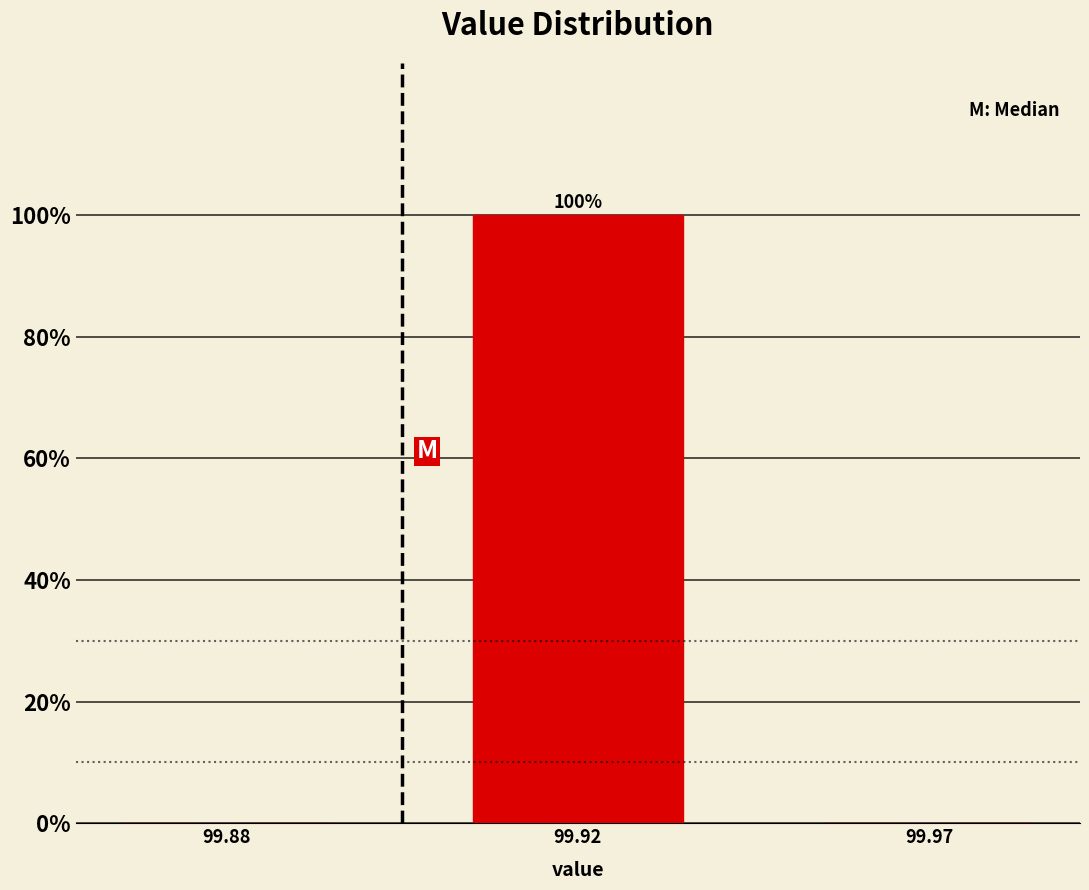

Reading left to right, list all the values displayed in this chart.

99.88=0	99.92=100	99.97=0